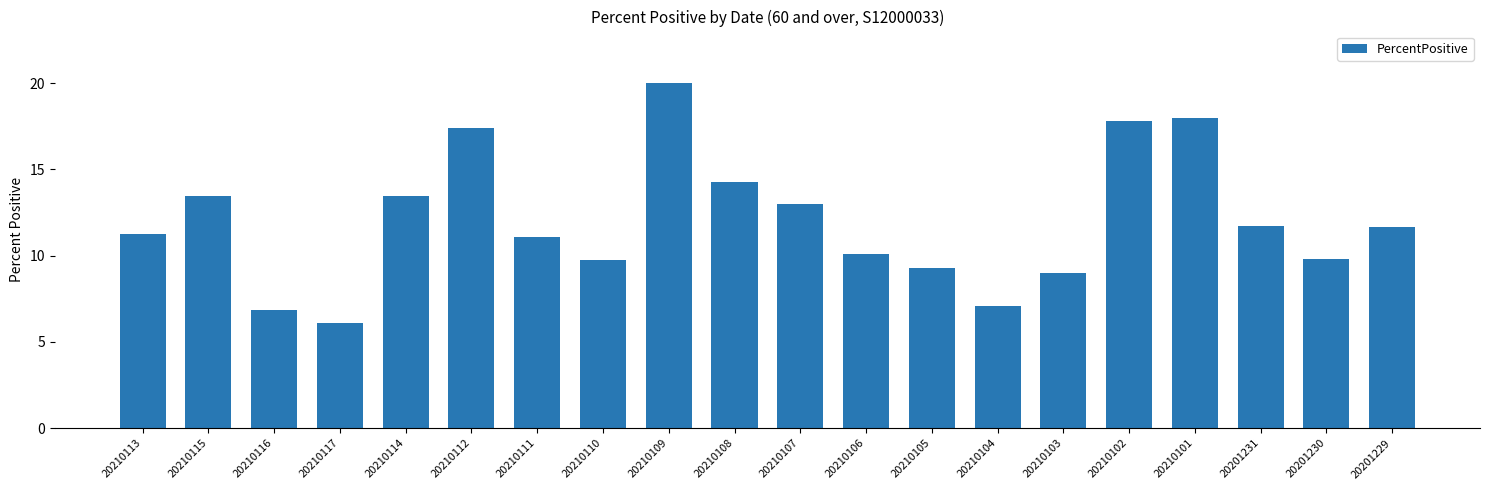

What is the minimum value shown in the chart?

6.1